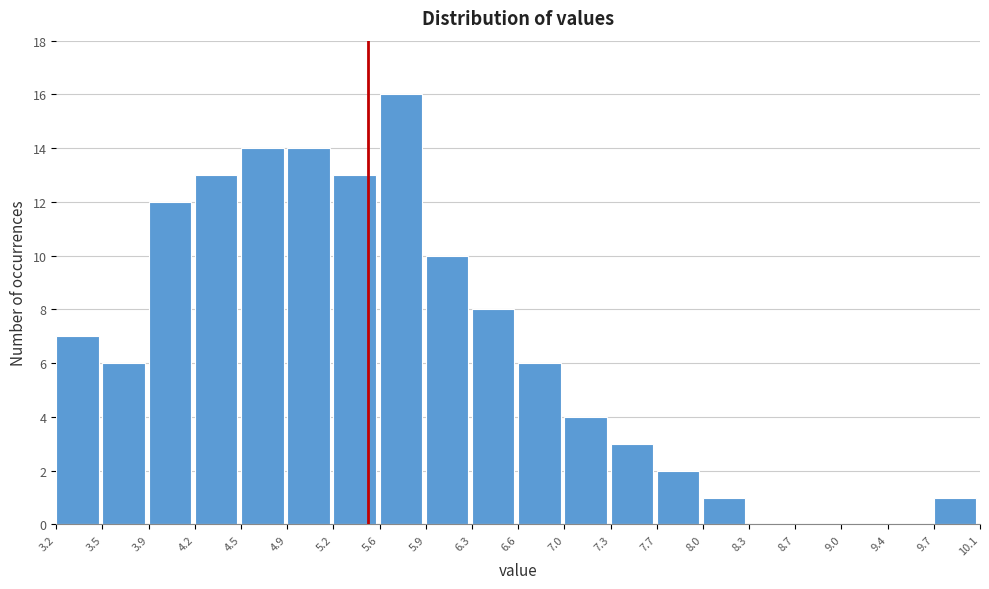

Which range on the x-axis has the tallest bar?

5.6 to 5.9